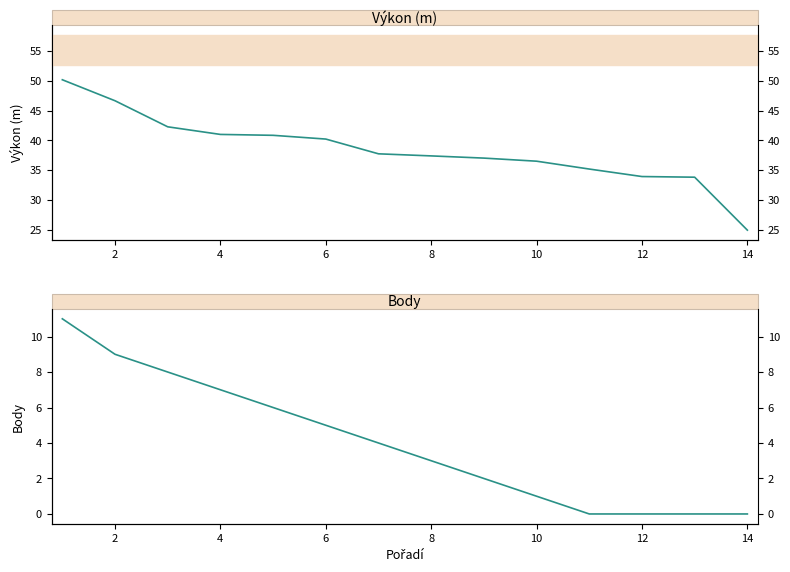

At how many categories does at least one series exceed 36?

10